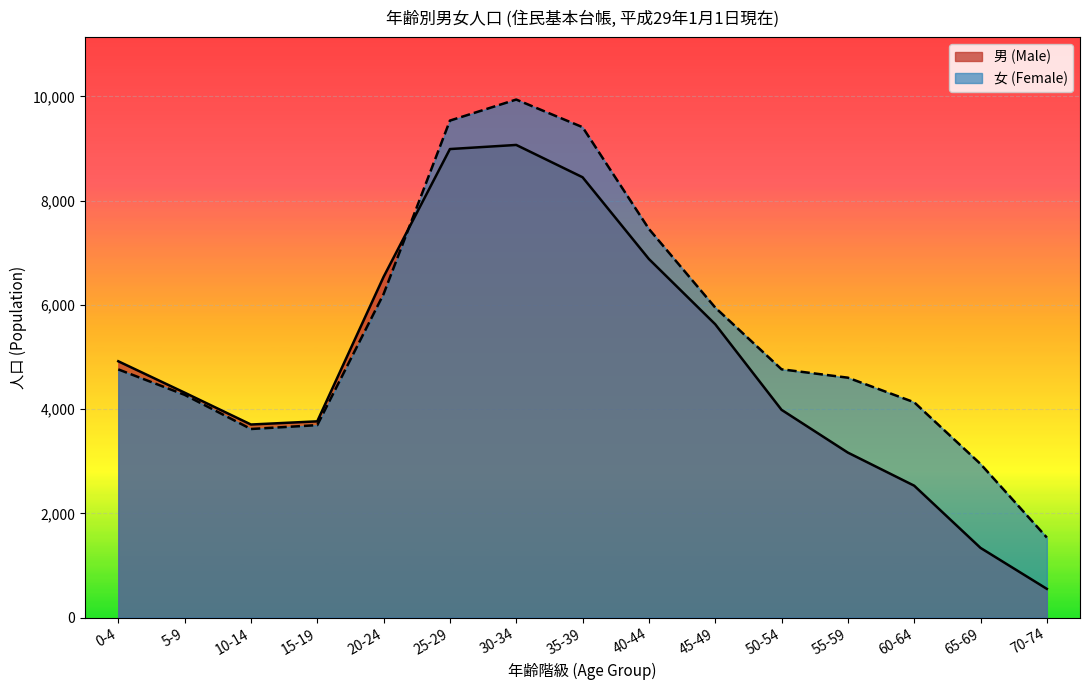

At how many categories does at least one series exceed 9415?

2